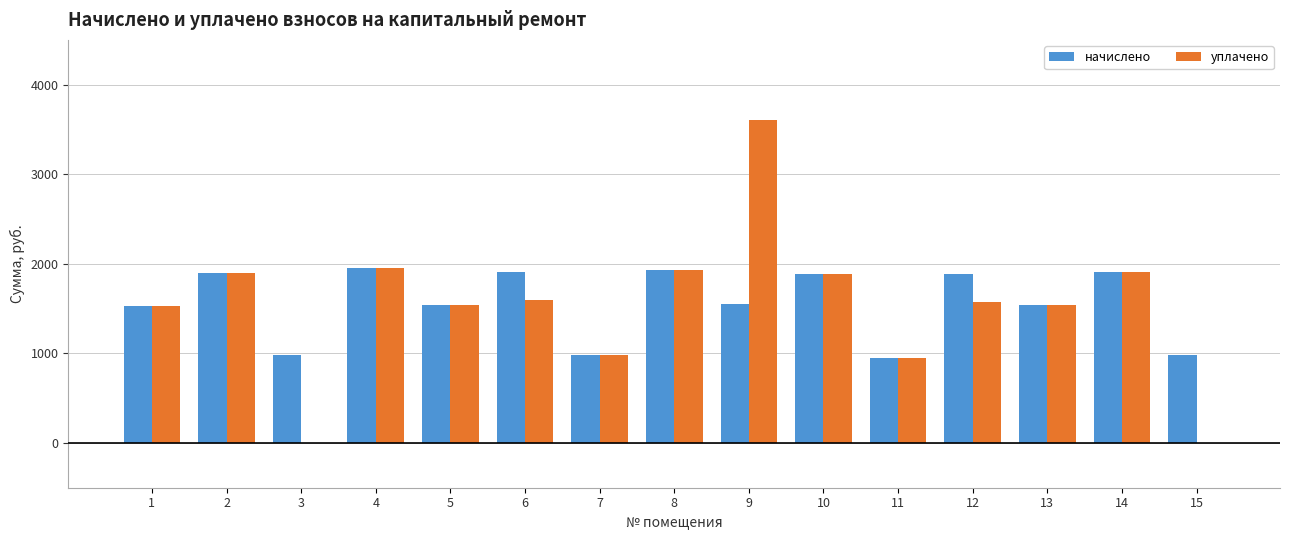

What is the greatest value displayed?

3600.0